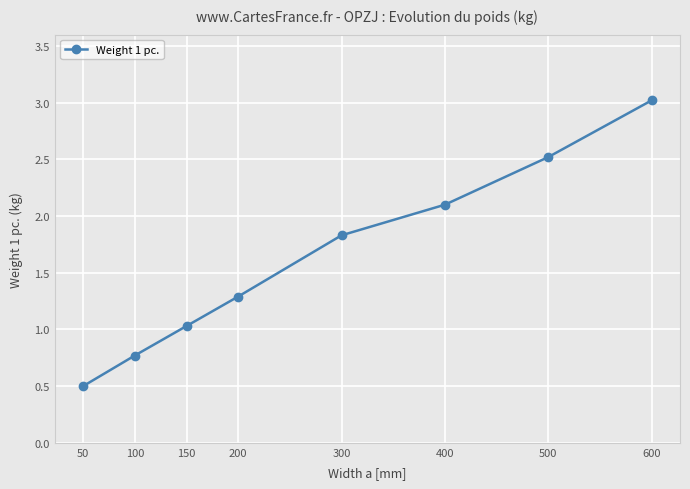

How many data points are less than 1?

2